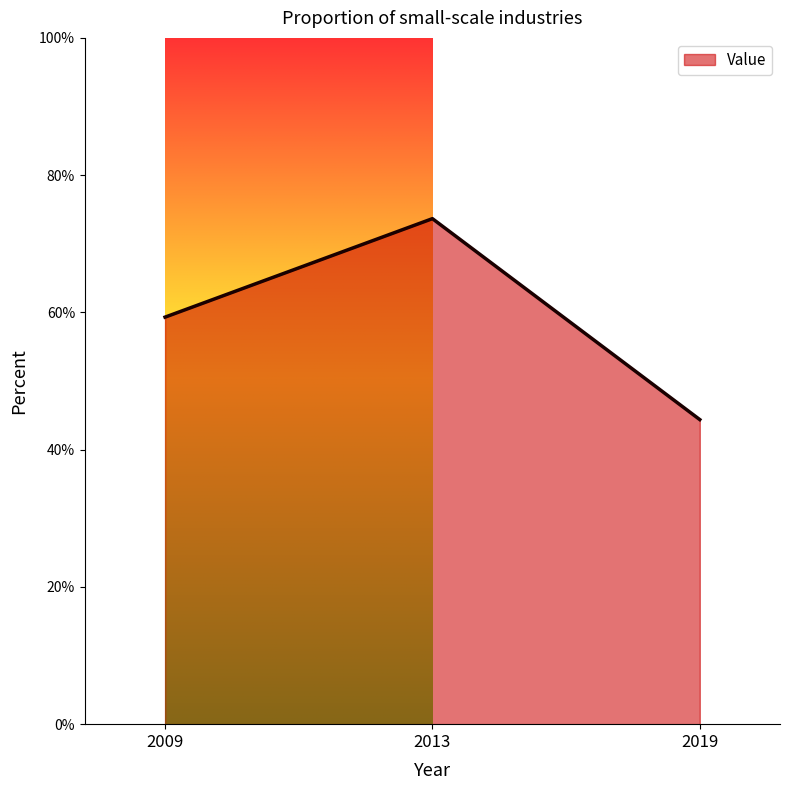

How many distinct data groups are displayed?

1